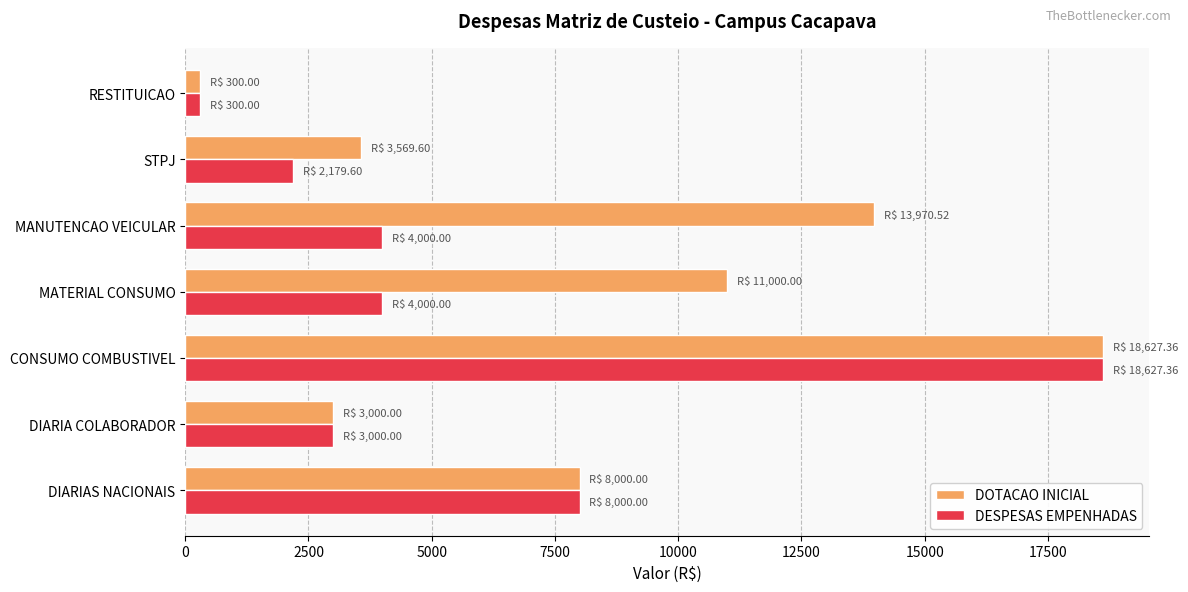

List the series in order of their overall mean, lowest first.

DESPESAS EMPENHADAS, DOTACAO INICIAL